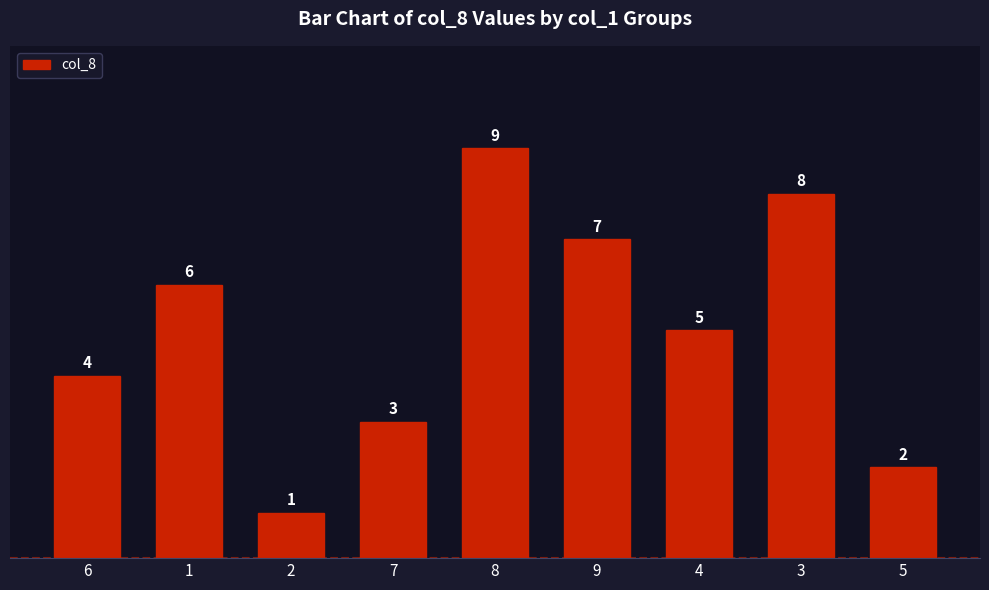

Does the chart contain any negative values?

No